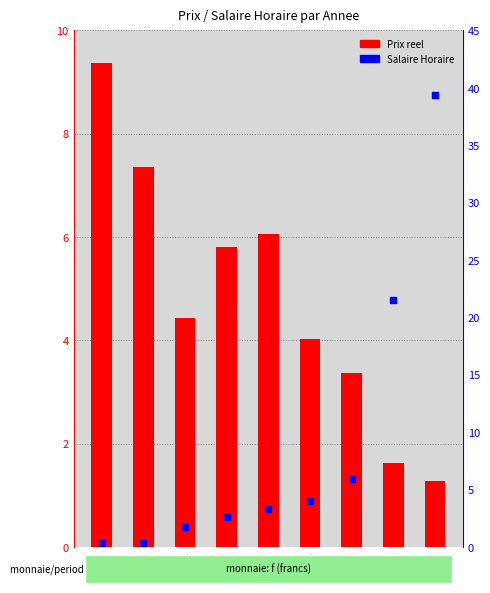

Which series has the widest spread of Y values?

Salaire Horaire